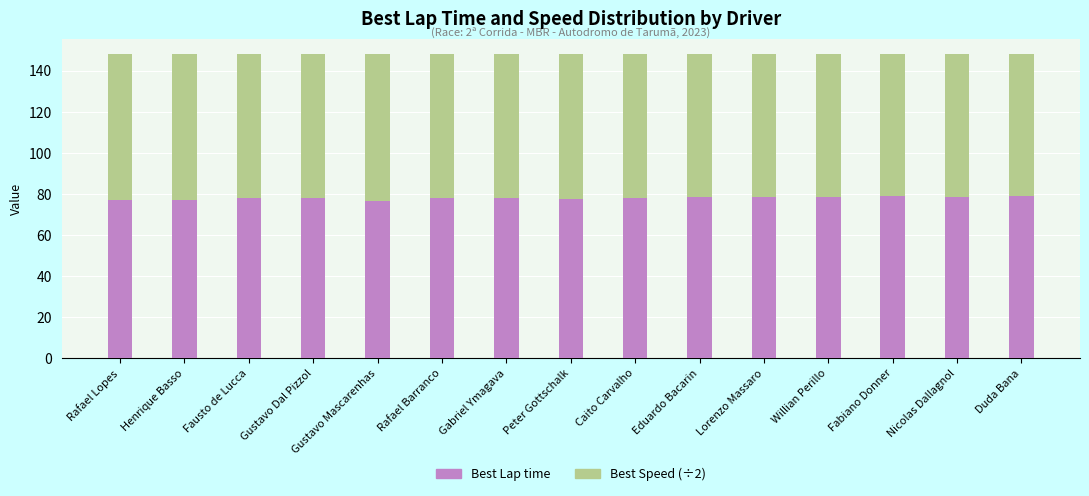

True or false: Best Lap time has a value of 39.8 at Rafael Barranco.

False